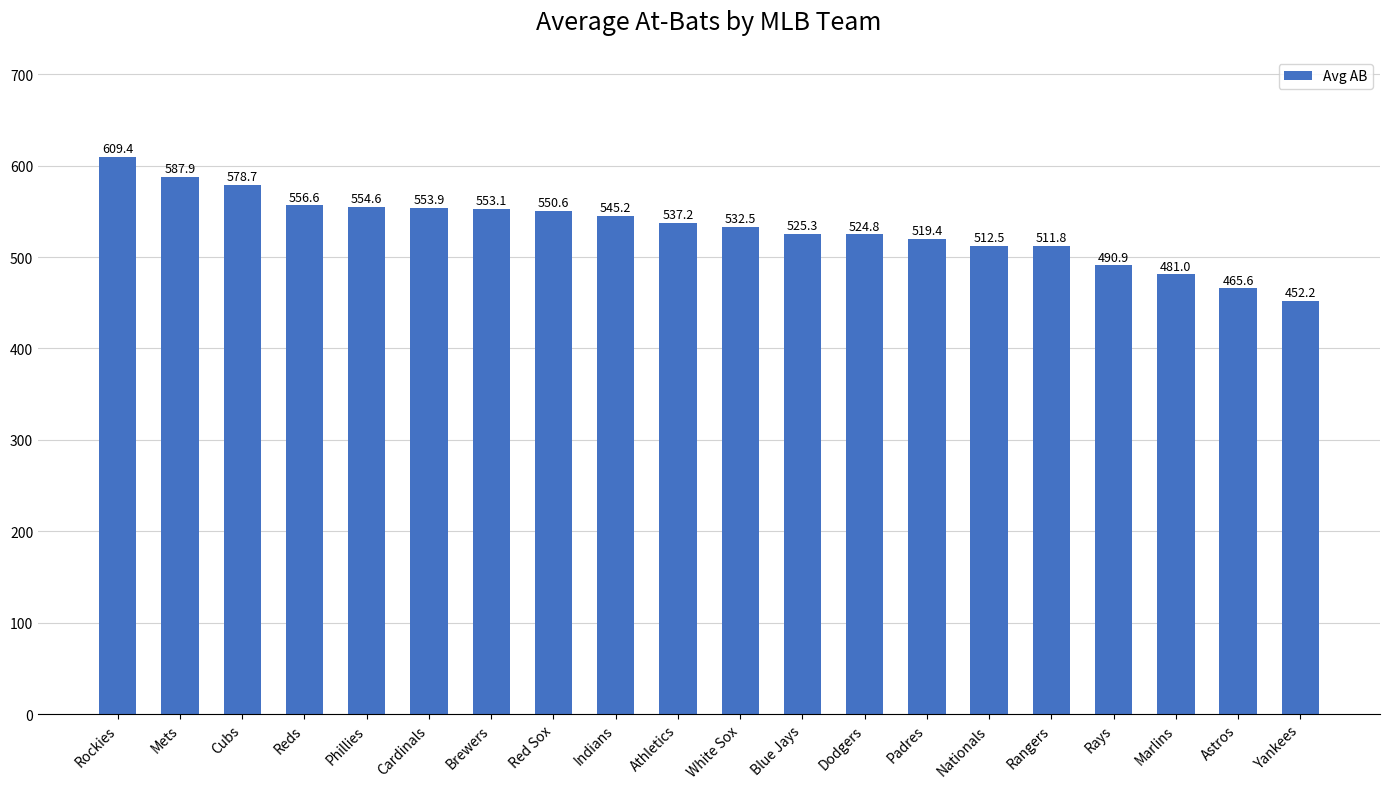

True or false: the data shows 490.9 at Rays.

True